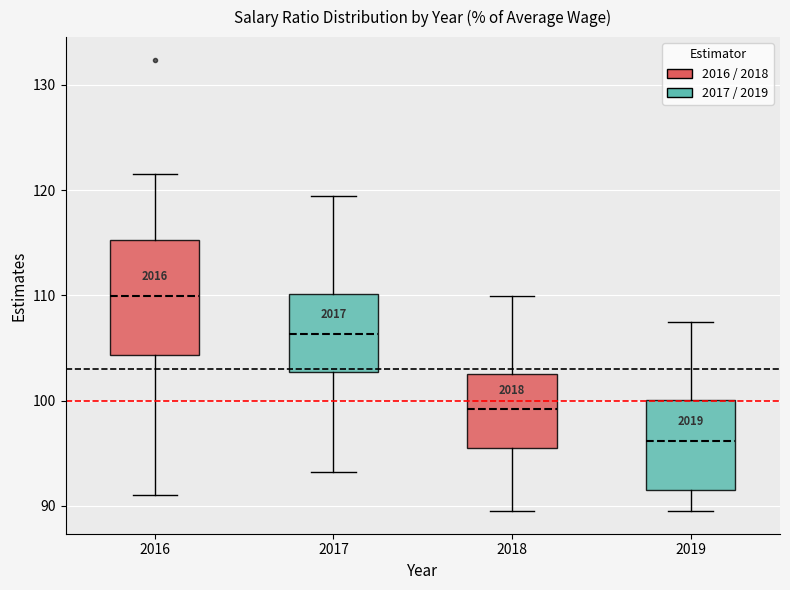

Where does the upper whisker of the box at x = 2019 end on the y-axis? The values are not printed on the chart, so give them approximately, as read against the axis.

108